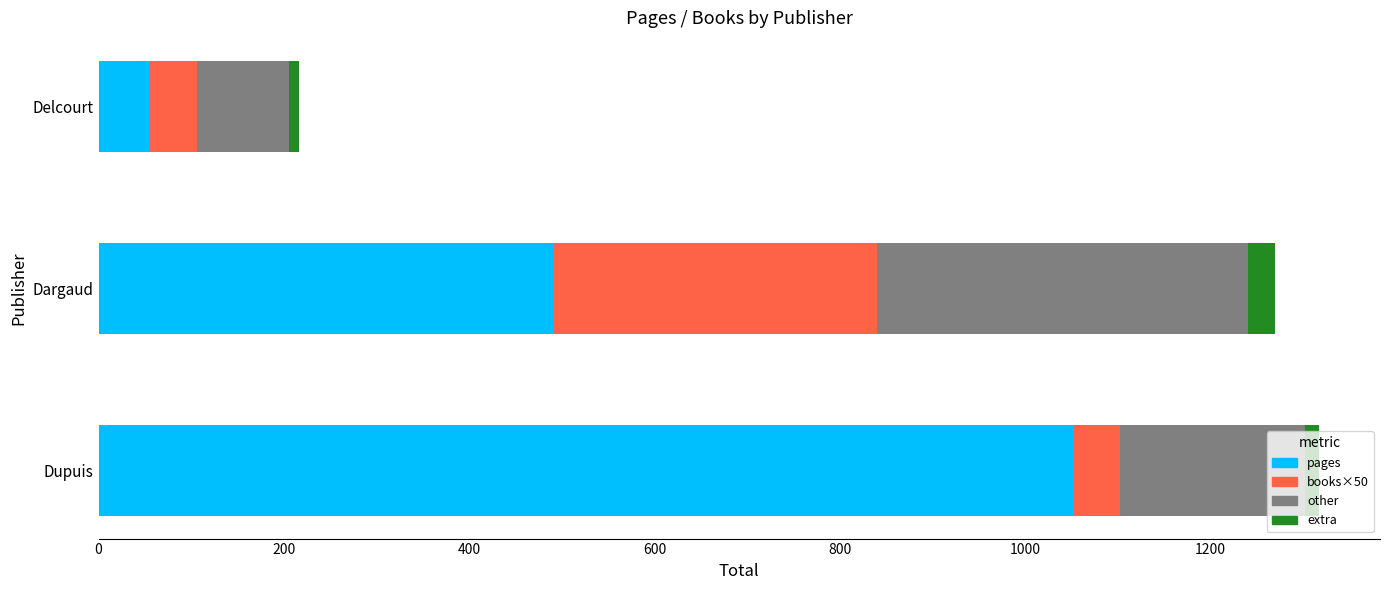

Which category has the lowest value in the pages series?

Delcourt